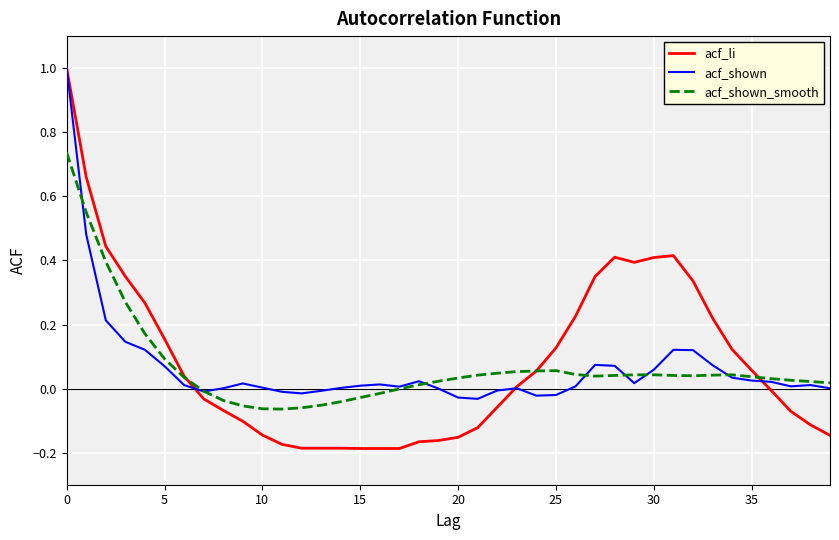

How many series are shown in this chart?

3